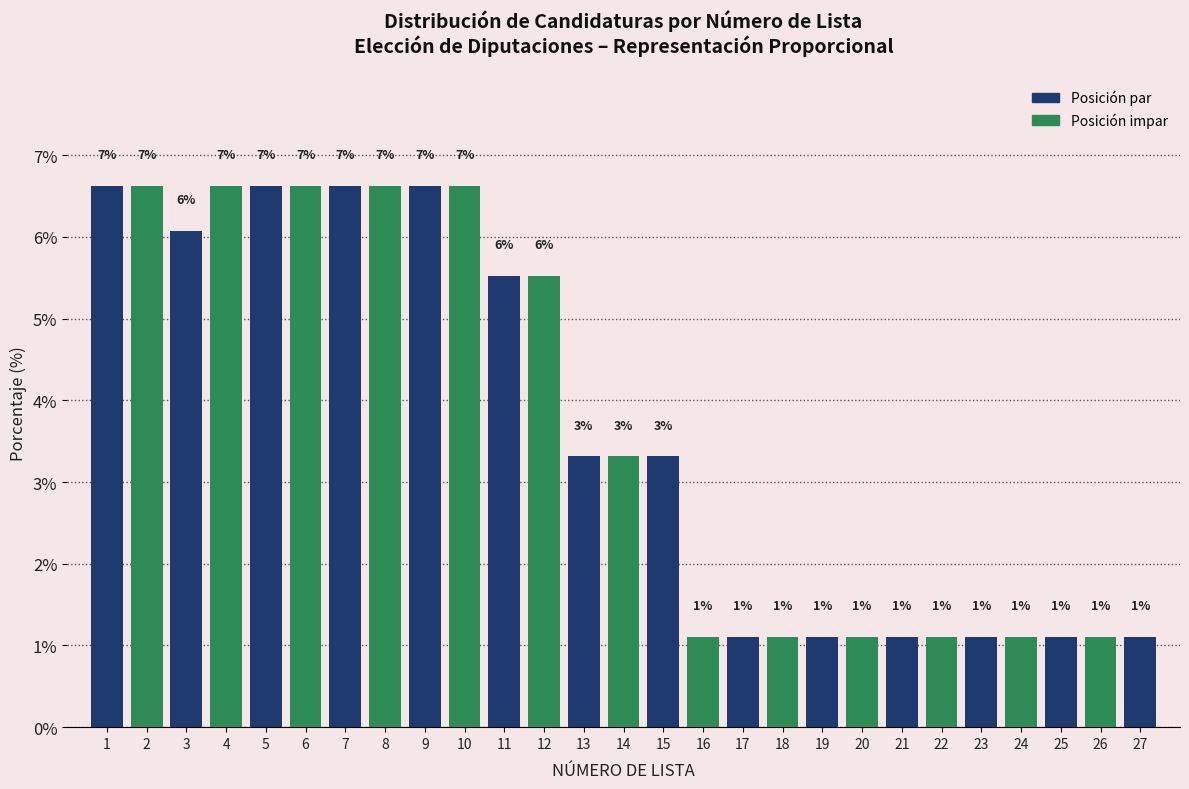

How many bars are there in total?

27